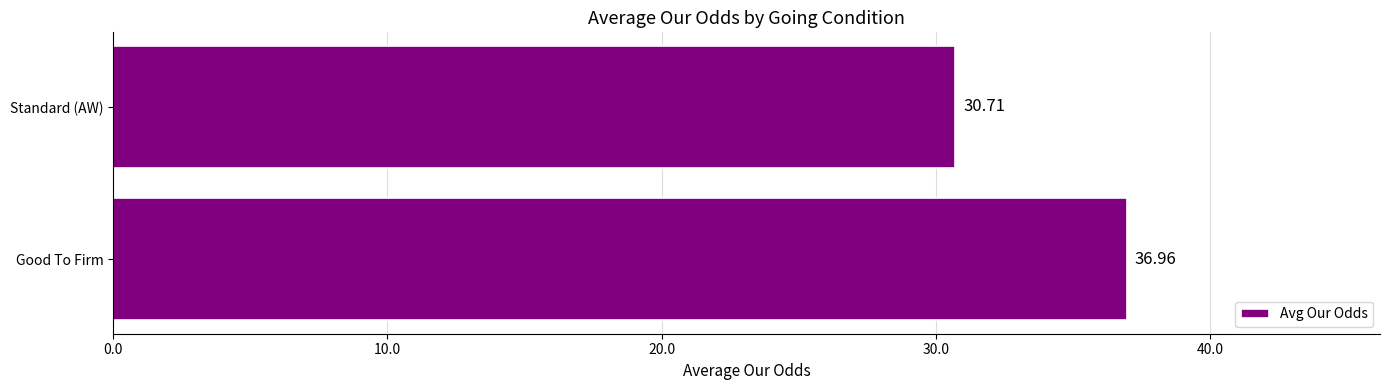

Which category has the highest value across all series?

Good To Firm